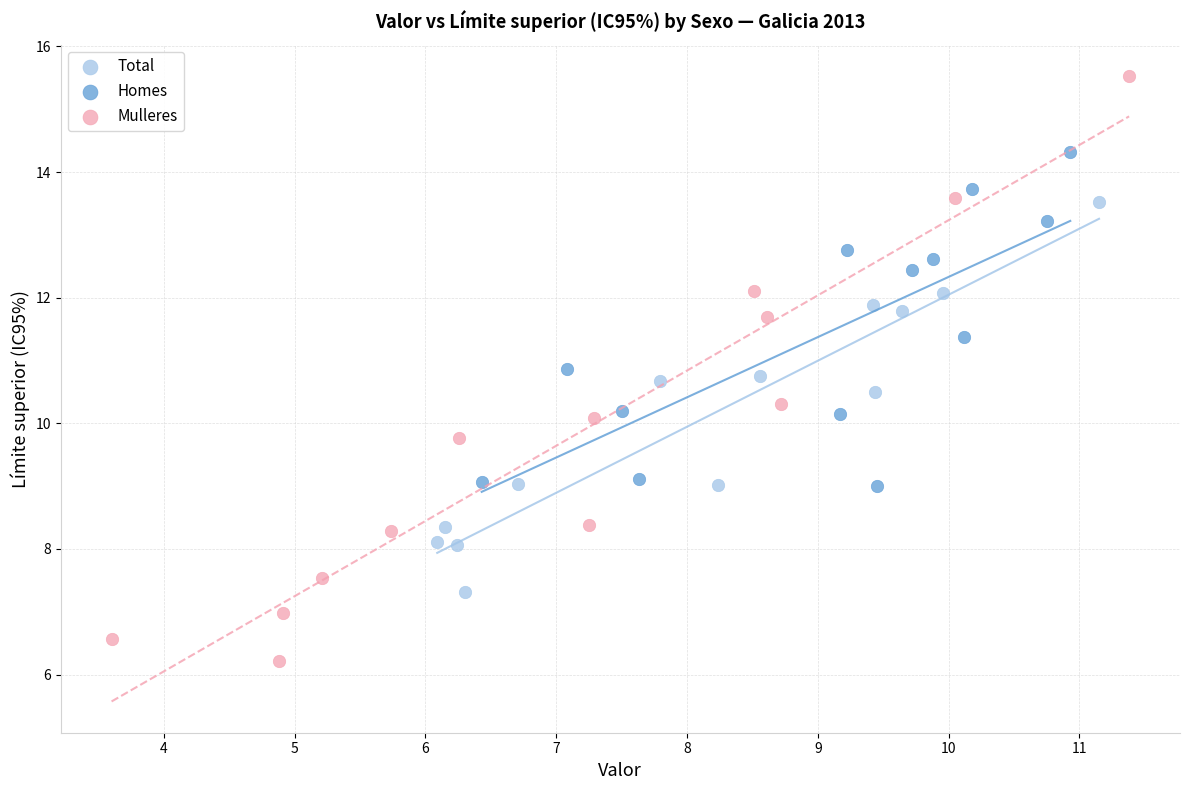

Which series contains the highest Y value?

Mulleres